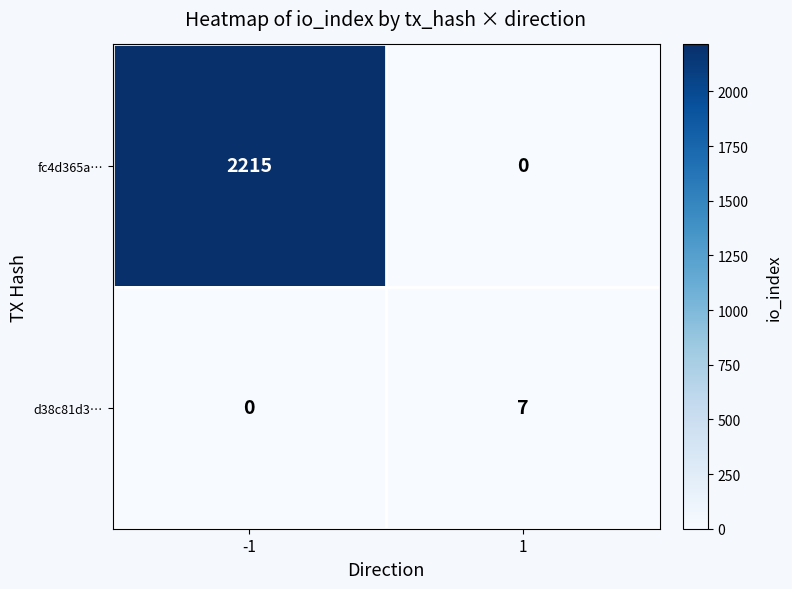

Which series has the largest total across all categories?

fc4d365a…